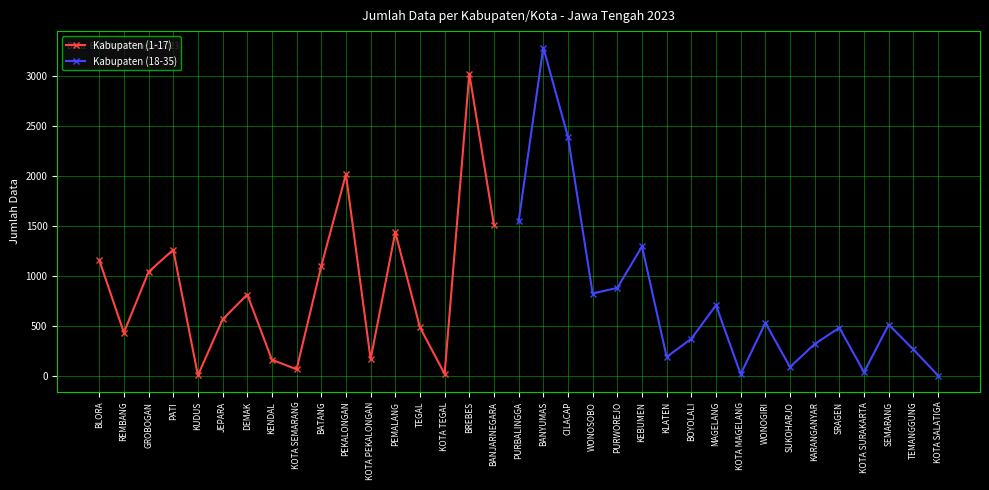

At which category does the data reach its first local peak?

PATI